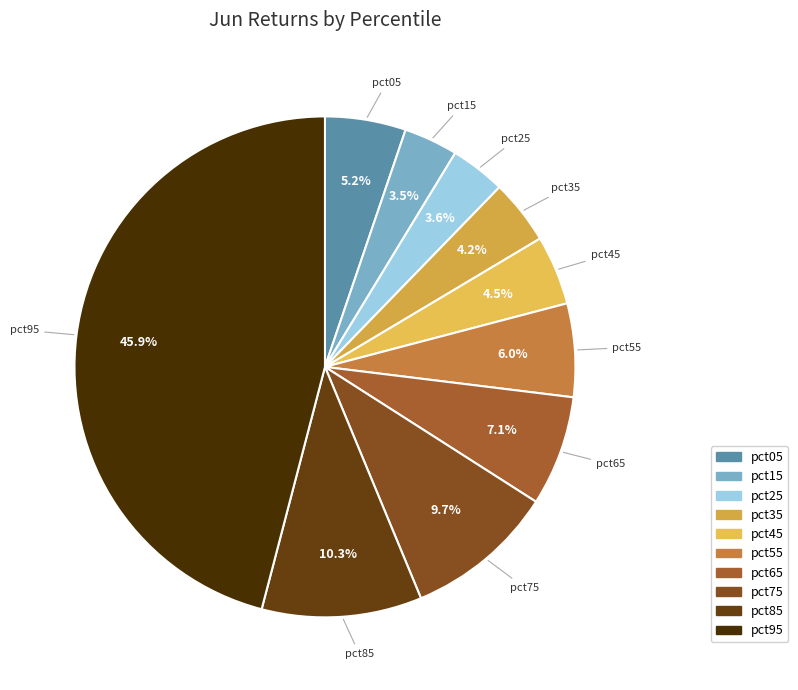

Which category has the biggest portion of the pie?

pct95